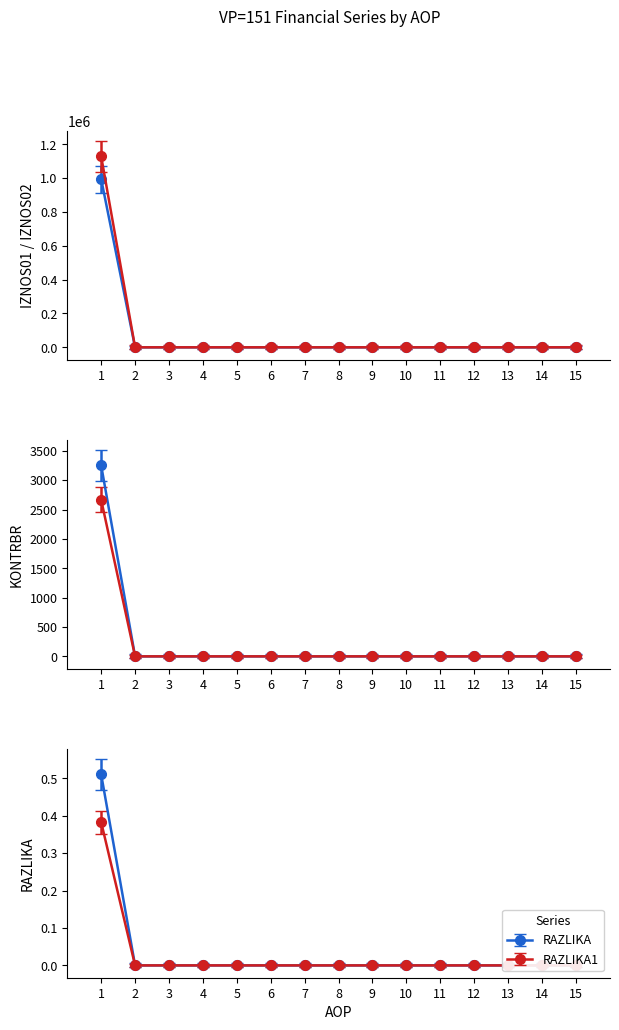

Which has a higher value, 5 or 1?

1